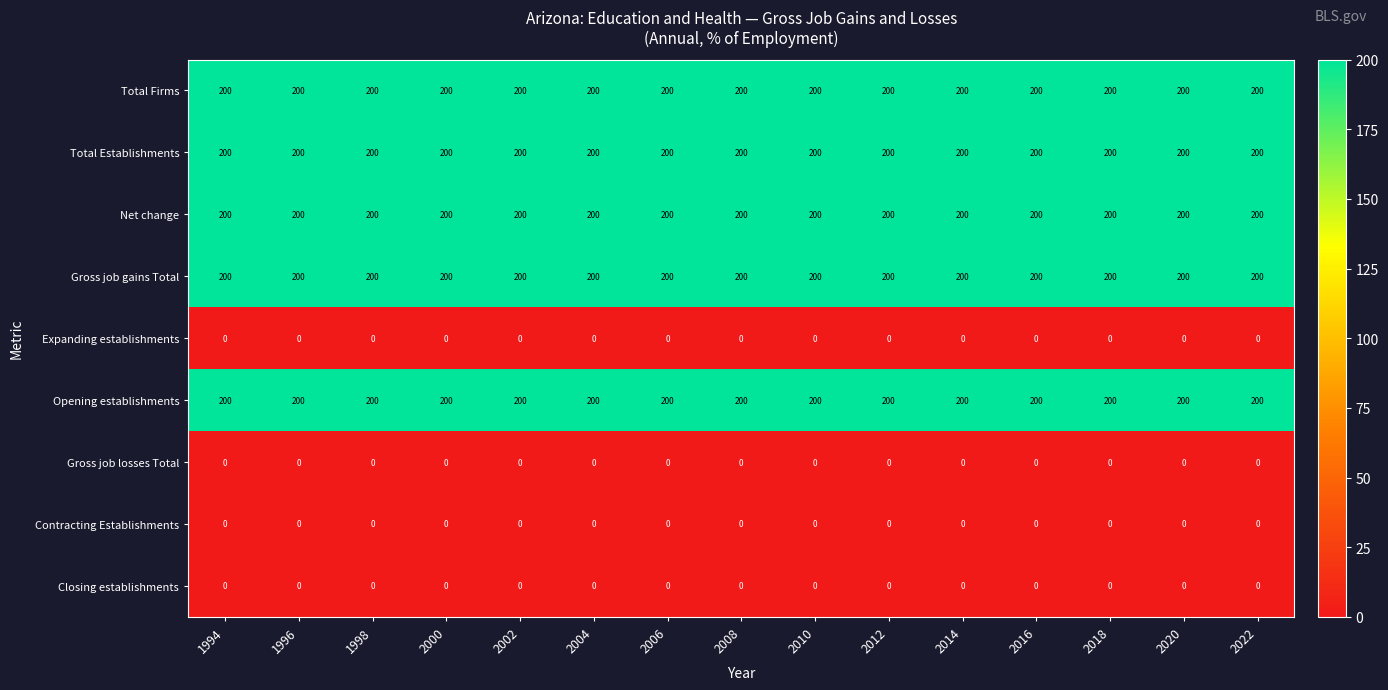

What is the sum of all Opening establishments values?

3000